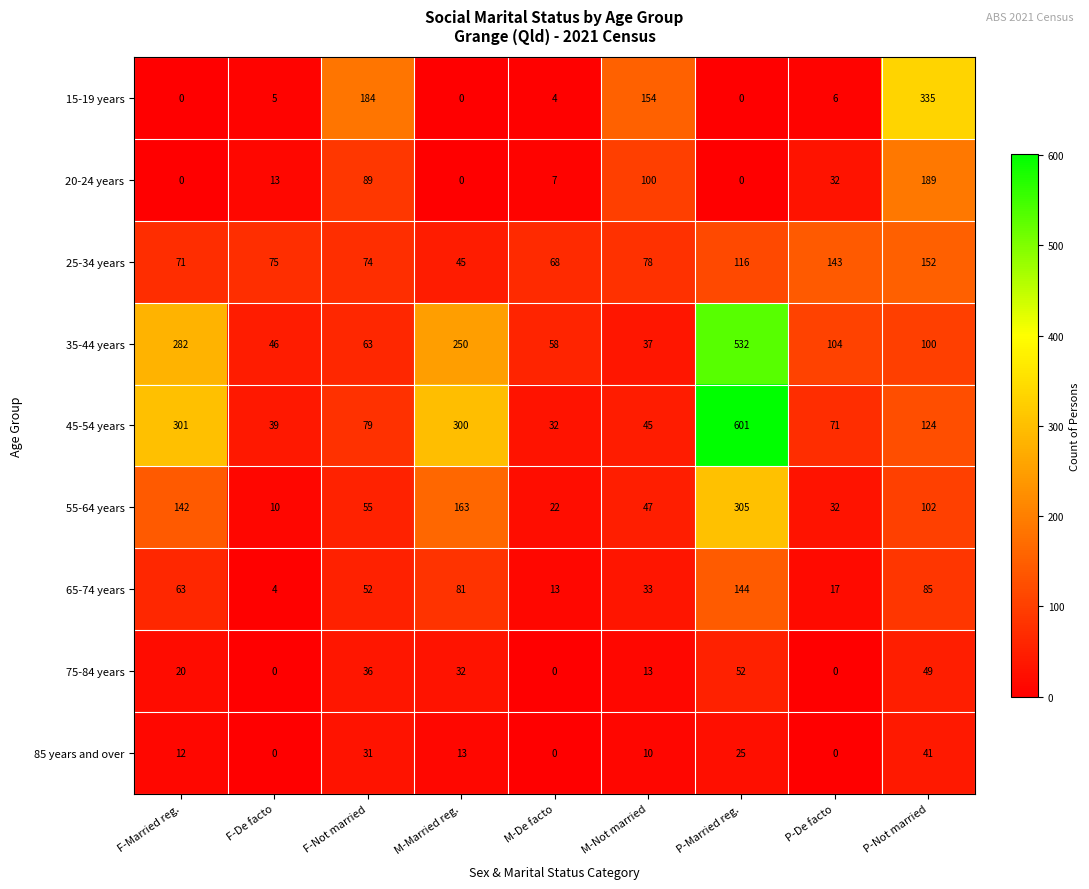

At which label does 55-64 years first exceed 55?

F-Married reg.